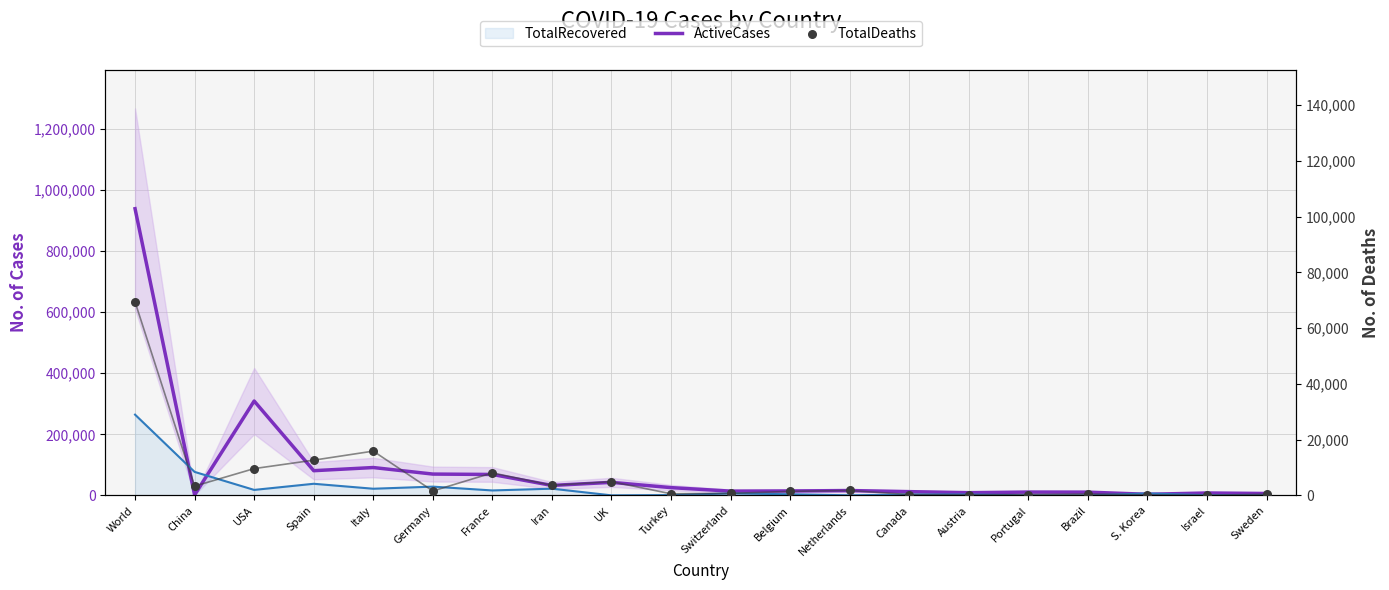

Which series has the widest spread of Y values?

ActiveCases